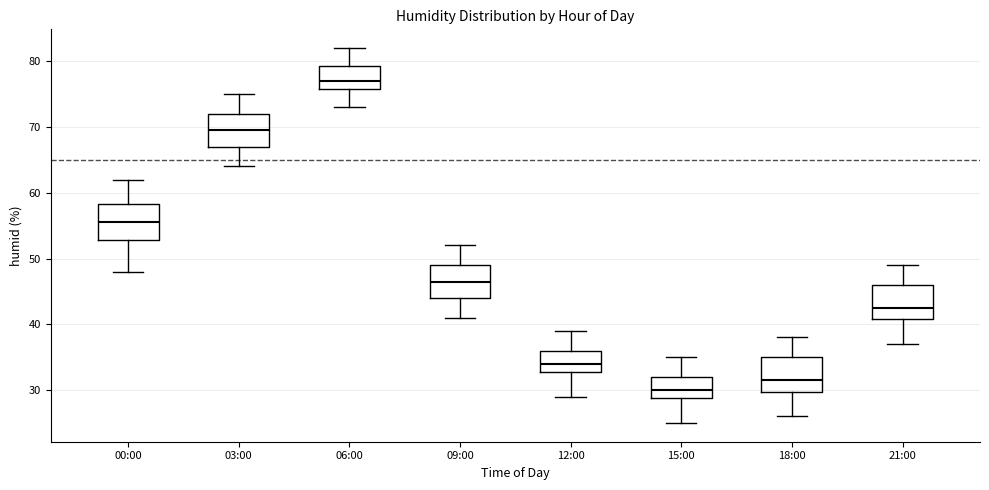

Where does the upper whisker of the box for 03:00 end on the y-axis? The values are not printed on the chart, so give them approximately, as read against the axis.

75